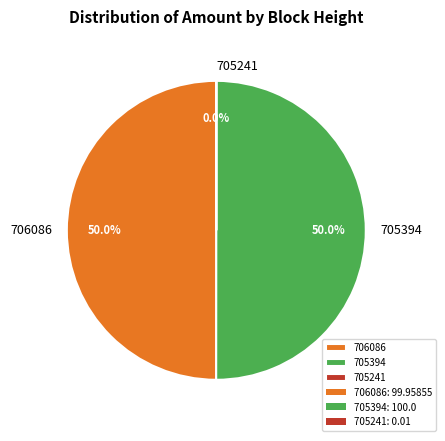

What portion of the pie excludes 705394?

50.0%